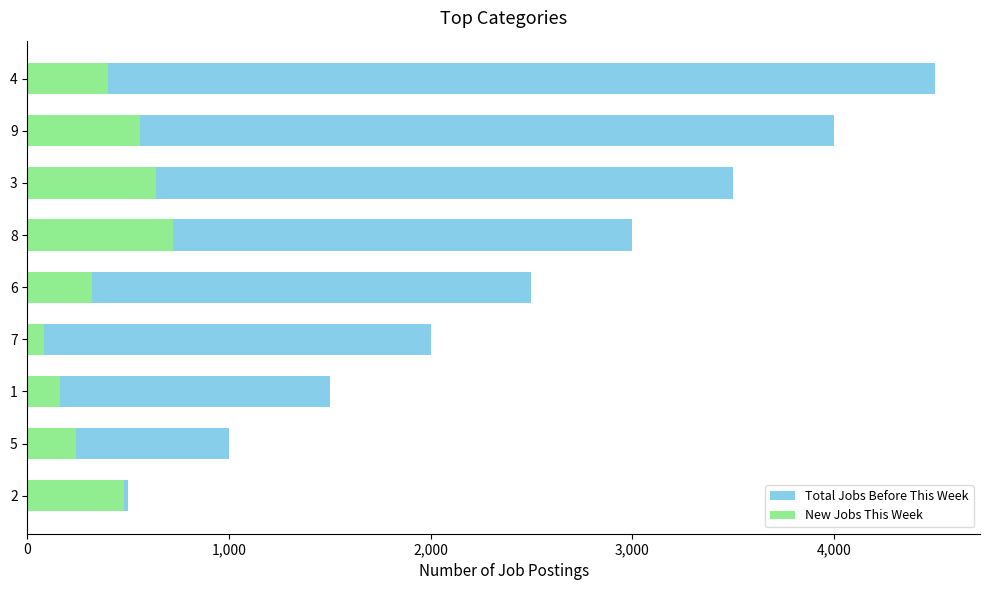

What is the maximum value for New Jobs This Week?

720